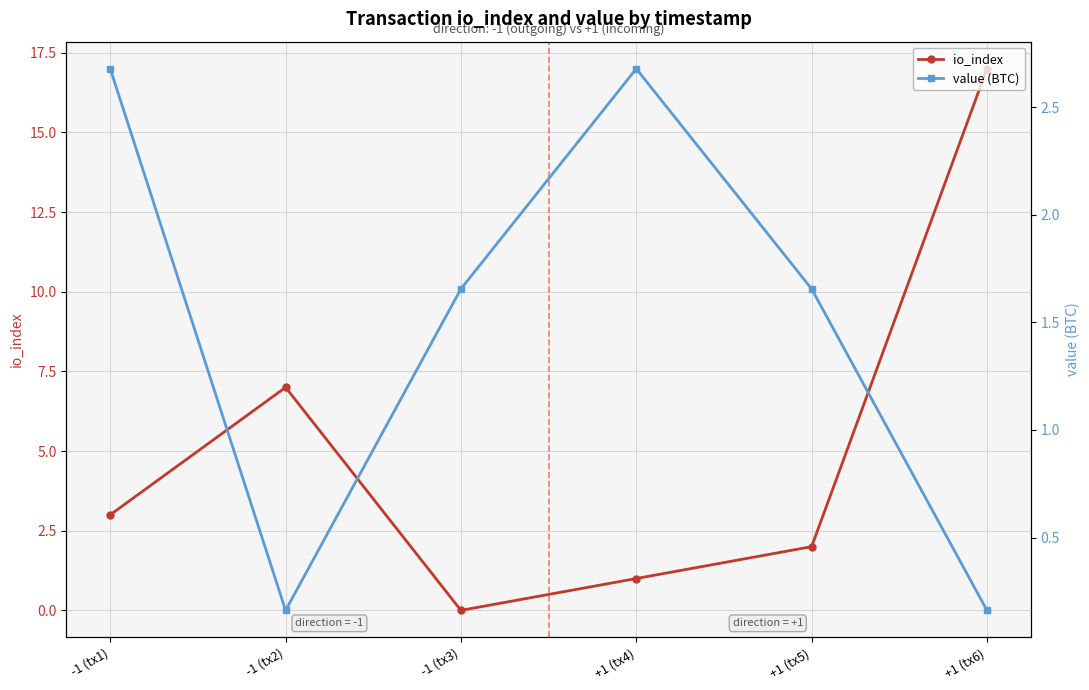

How many intersections are there between value (BTC) and io_index?

2